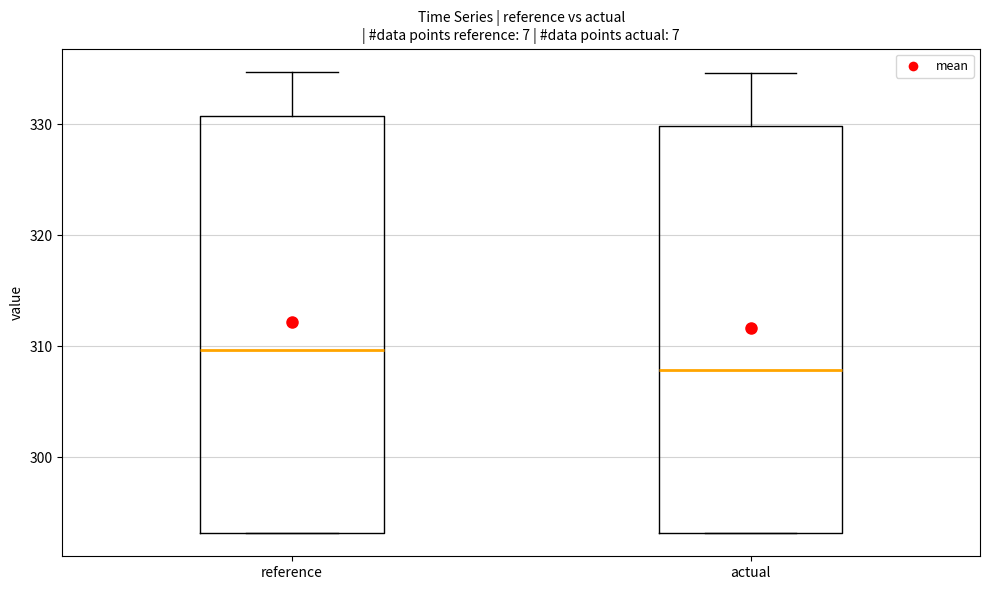

Reading left to right, transcribe this box plot: for each box, give where its median line is, the range the box spans, and where its two whiskers end, as read against the y-axis. The values are not printed on the chart, so give them approximately, as read against the axis.

reference: median 310, box 293 to 331, whiskers 293 to 335
actual: median 308, box 293 to 330, whiskers 293 to 335